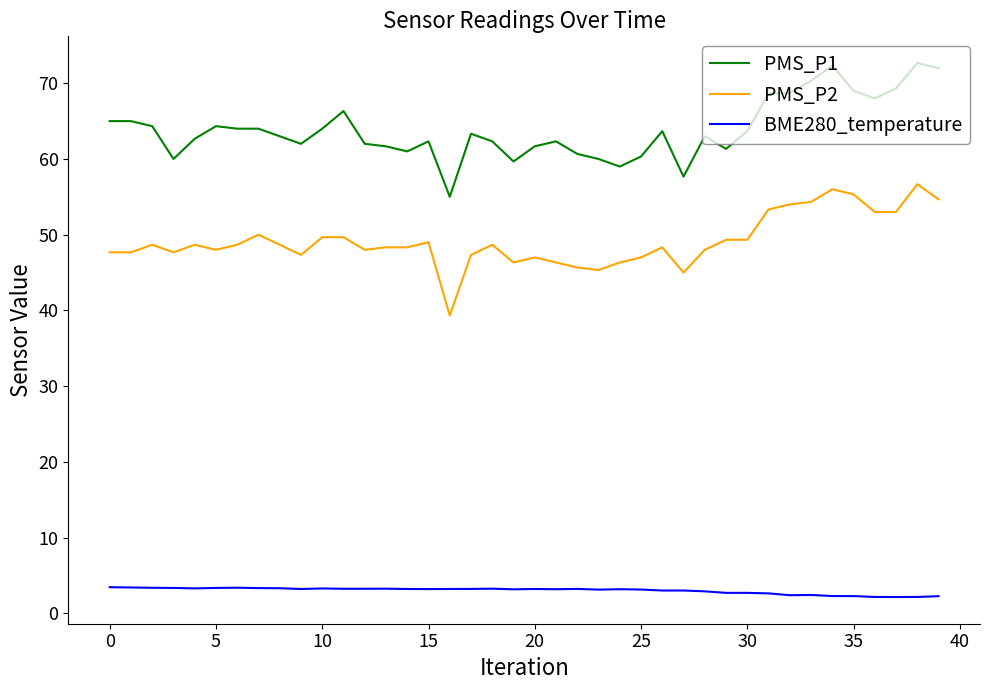

What is the difference between the maximum and second lowest values in the BME280_temperature series?

1.3